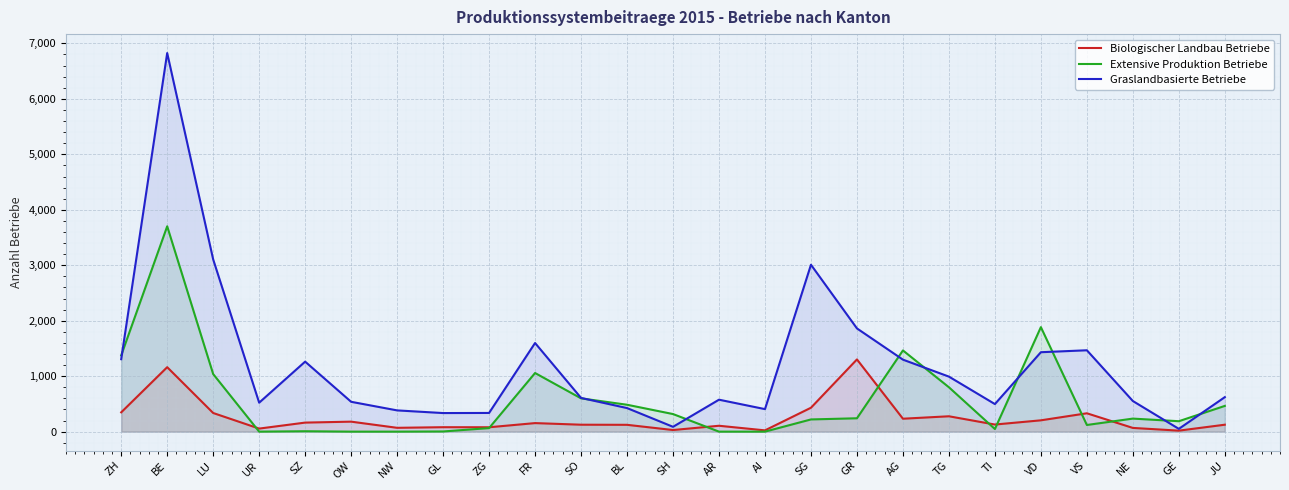

Which has a higher value, NW or TI?

TI